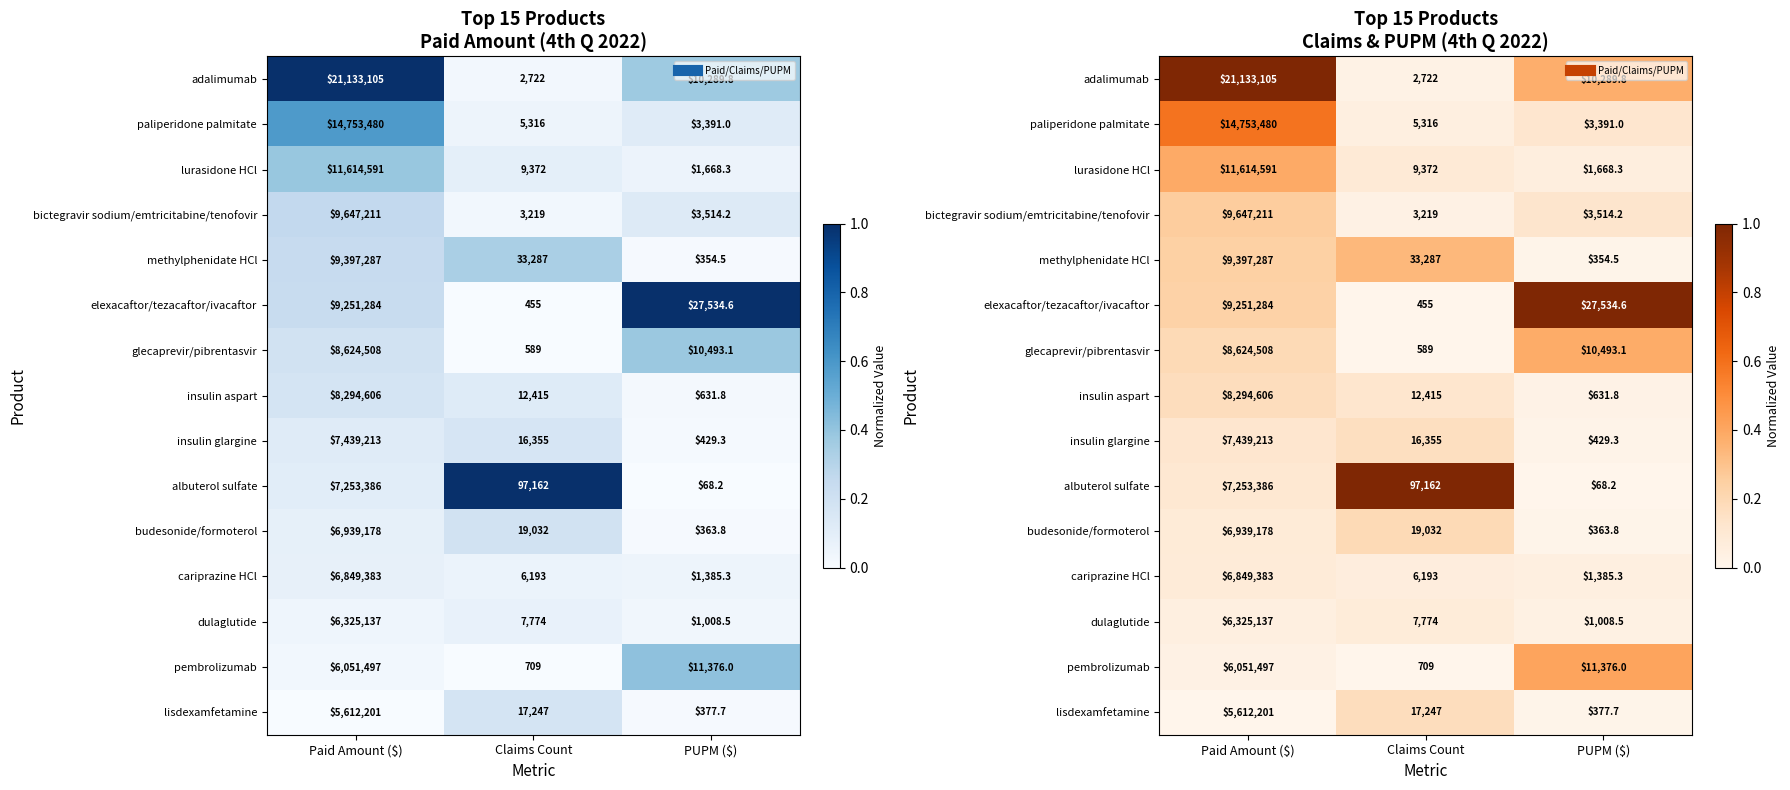

Which has a higher value, PUPM ($) or Claims Count?

PUPM ($)